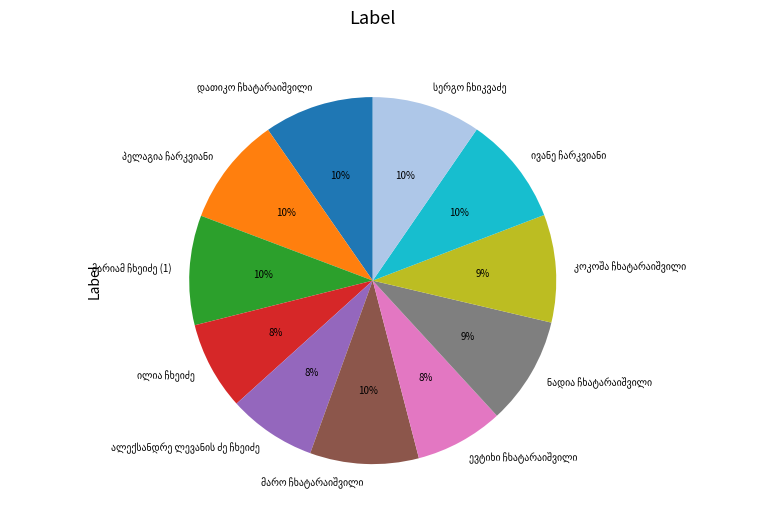

Does any single category account for the majority?

No